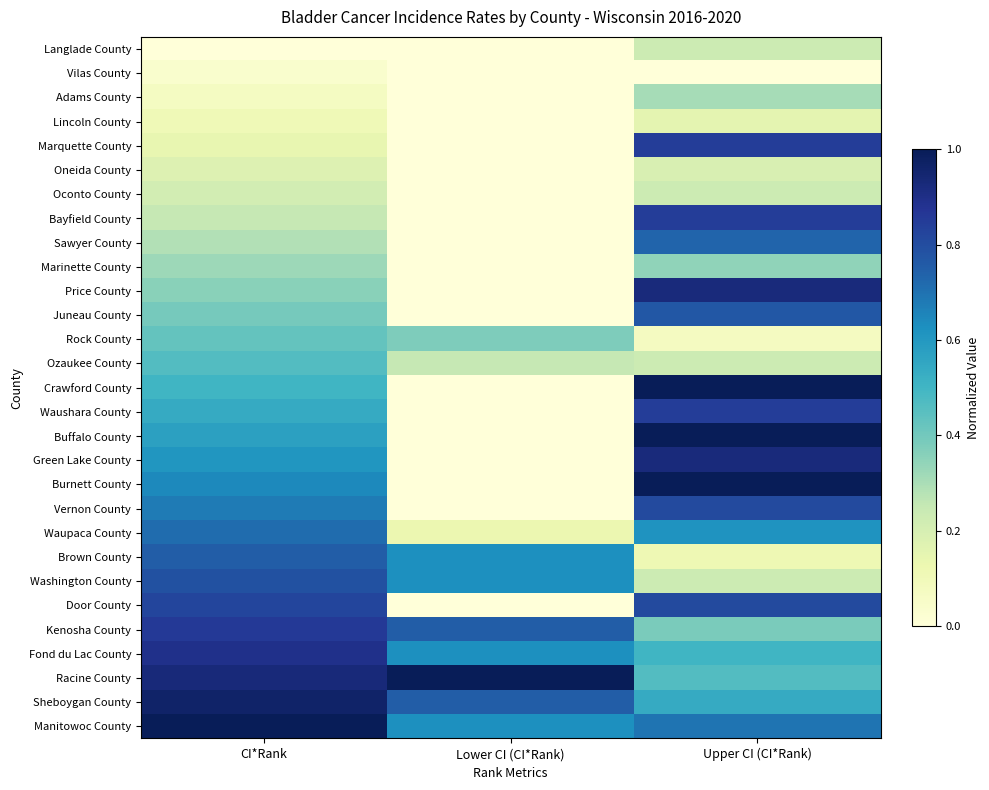

Which category has the highest value across all series?

Upper CI (CI*Rank)